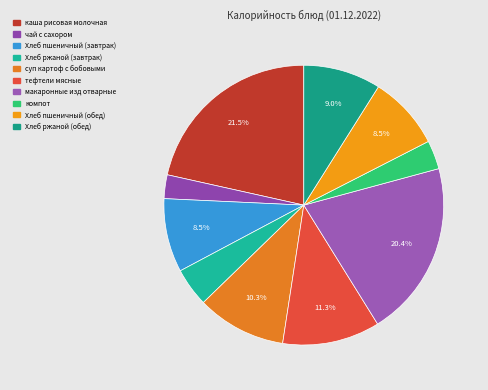

To the nearest percent, what percentage of the pie is Хлеб пшеничный (завтрак)?

9%